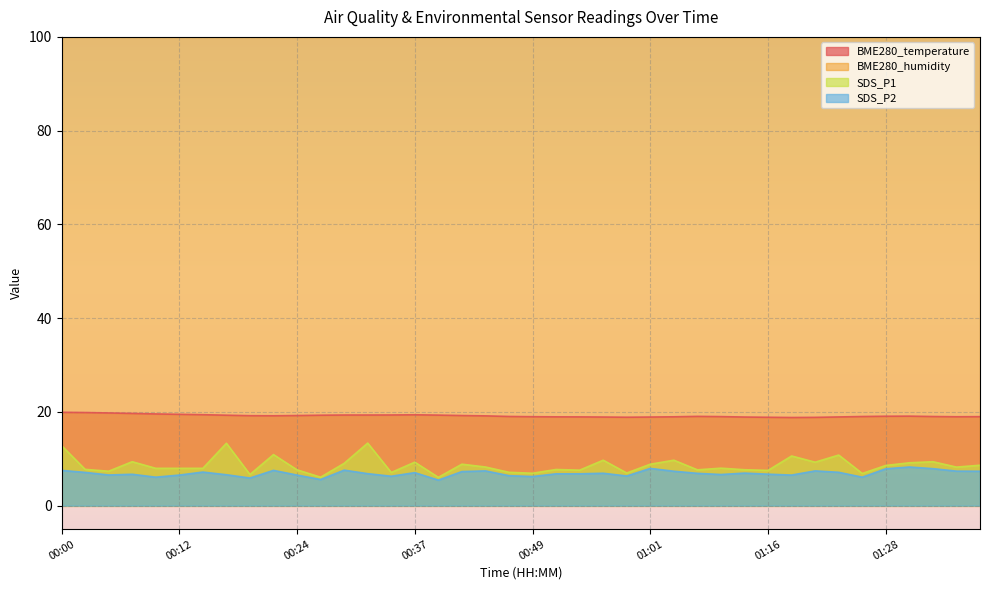

What is the difference between the SDS_P2 values at 00:51 and 00:22?

0.7